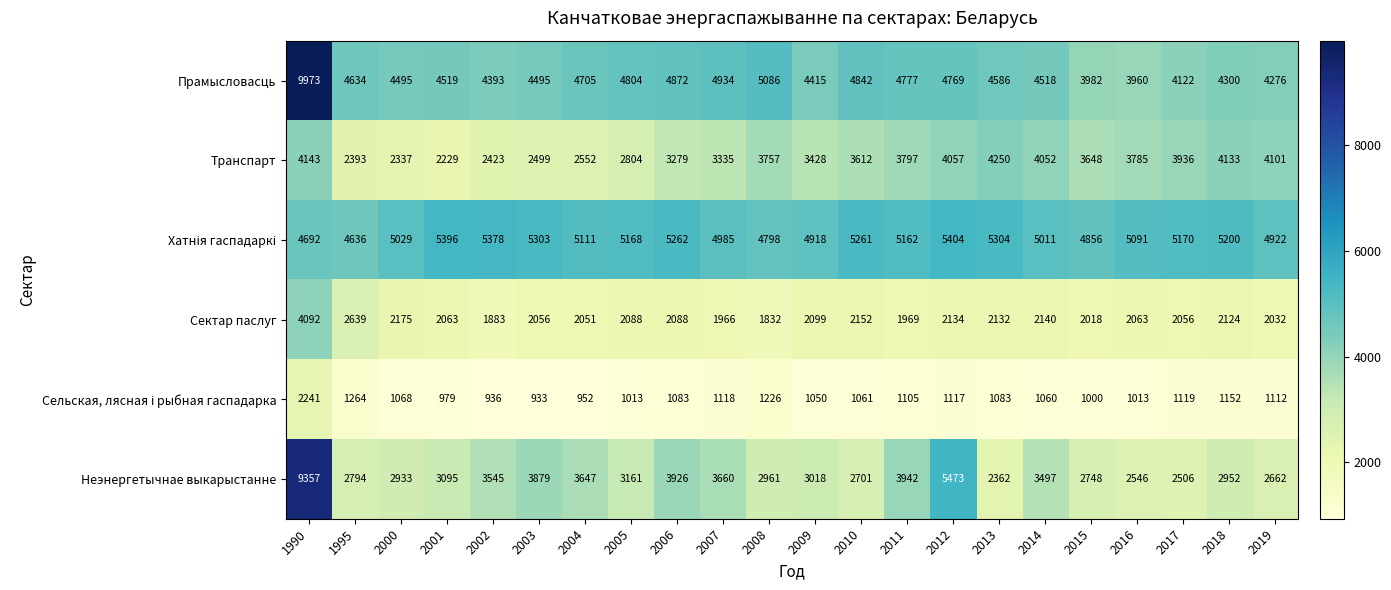

Which category has the highest value in the Неэнергетычнае выкарыстанне series?

1990